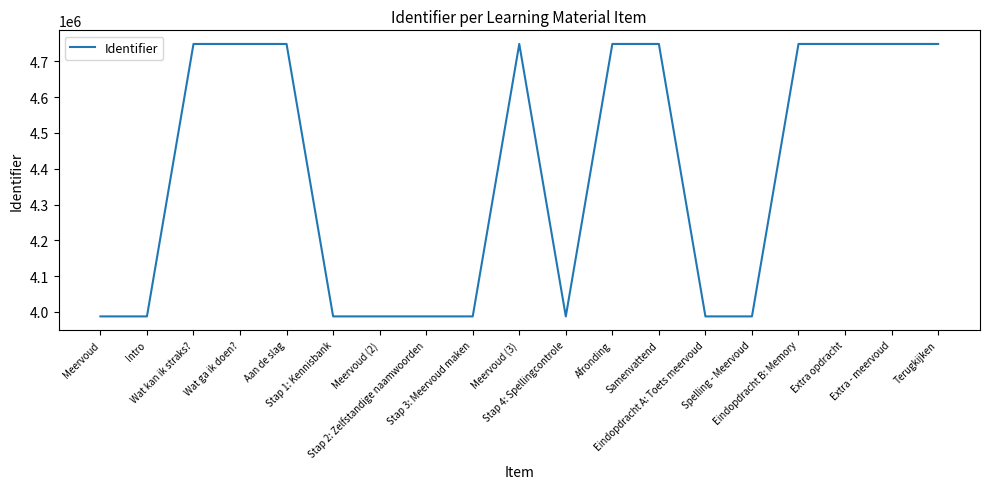

What is the greatest value displayed?

4748325